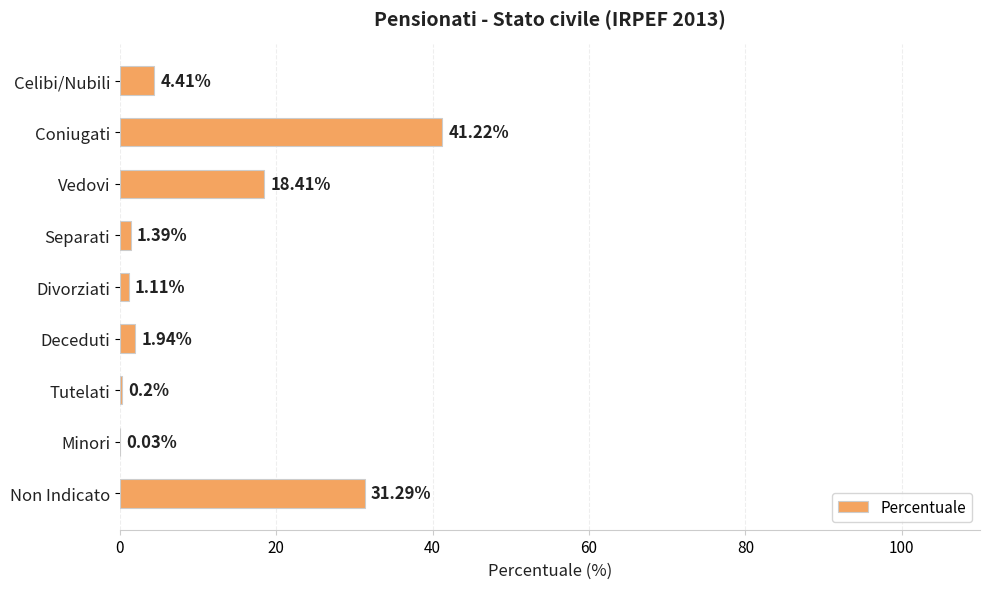

Which label corresponds to the largest value in the chart?

Coniugati